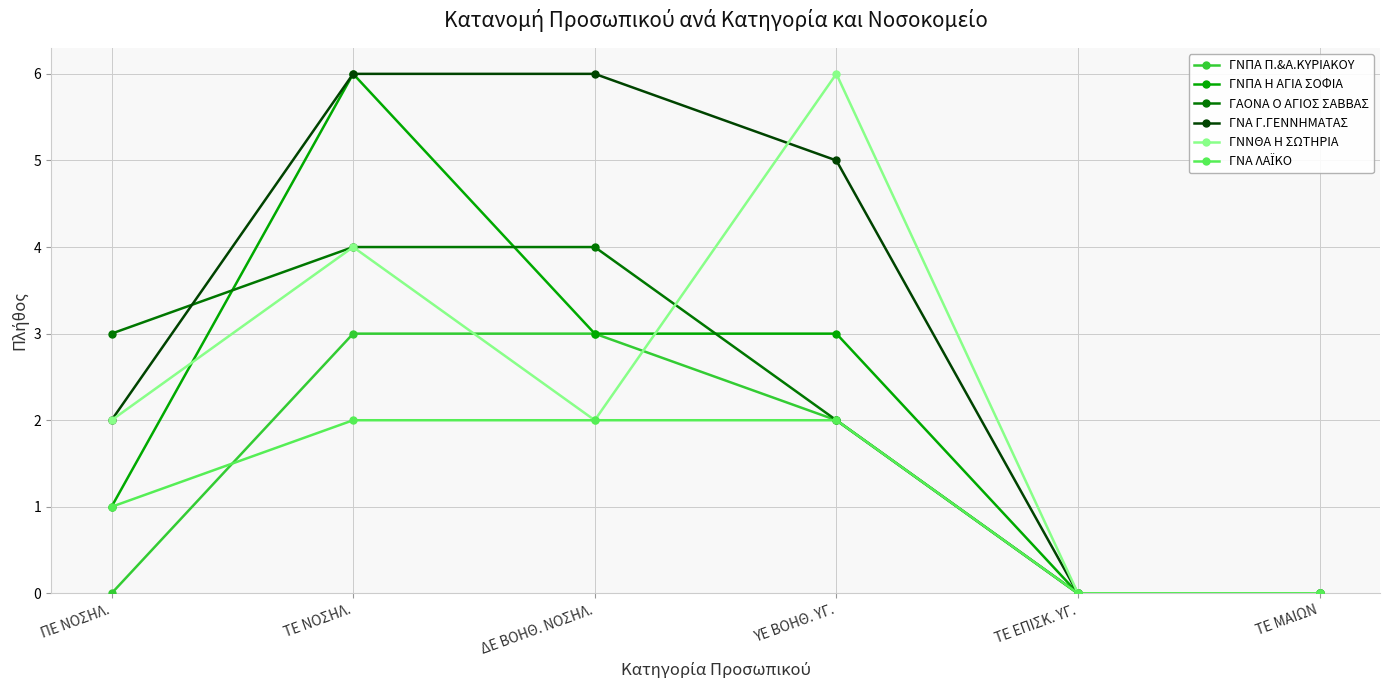

Between ΠΕ ΝΟΣΗΛ. and ΤΕ ΝΟΣΗΛ., which series saw the biggest shift?

ΓΝΠΑ Η ΑΓΙΑ ΣΟΦΙΑ